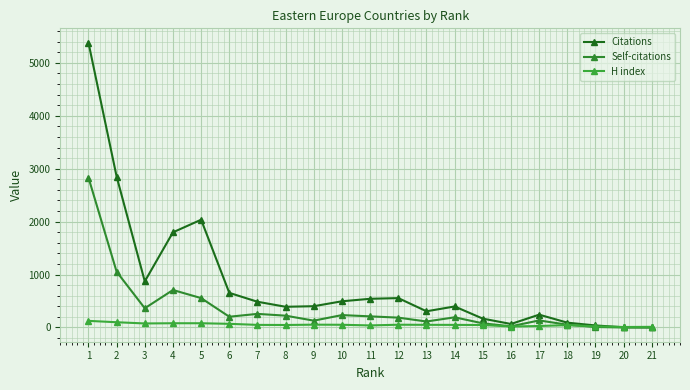

How many distinct data groups are displayed?

3